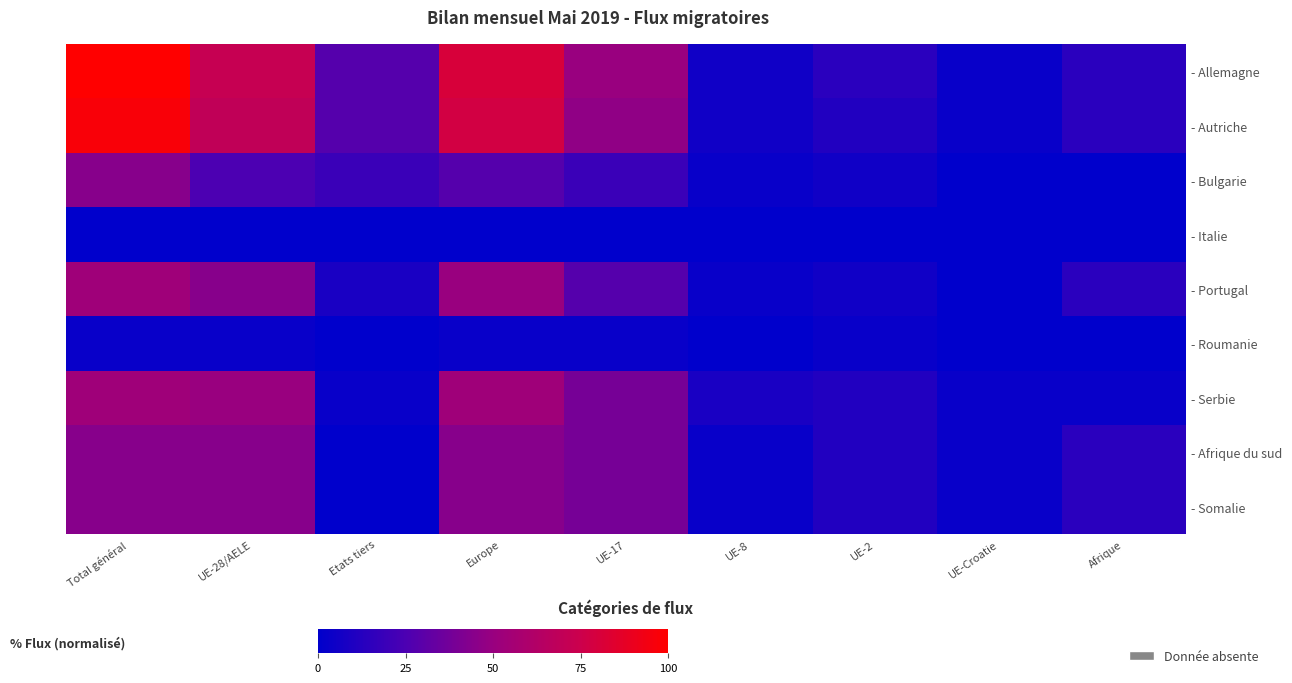

What is the approximate value of - Bulgarie at UE-8?

2.8